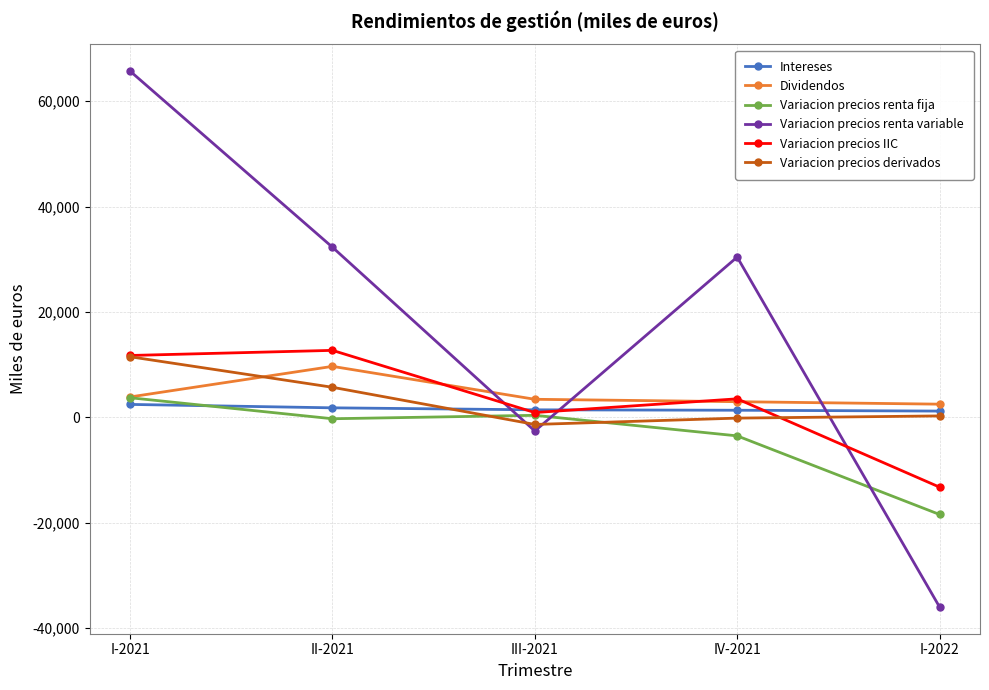

What is the lowest value of the Intereses series?

1162